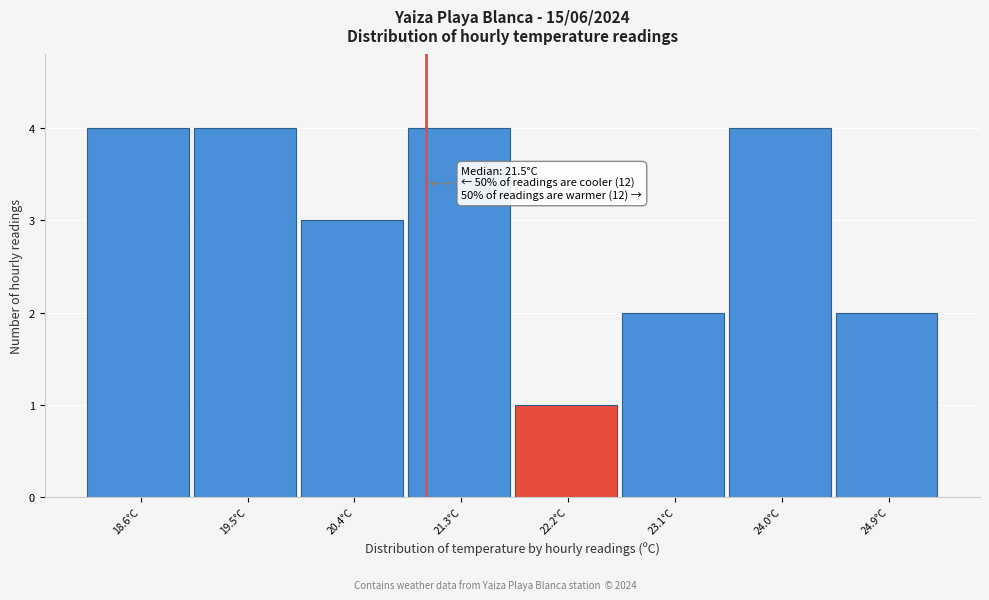

Reading left to right, what are all the values shown in this chart?

4	4	3	4	1	2	4	2